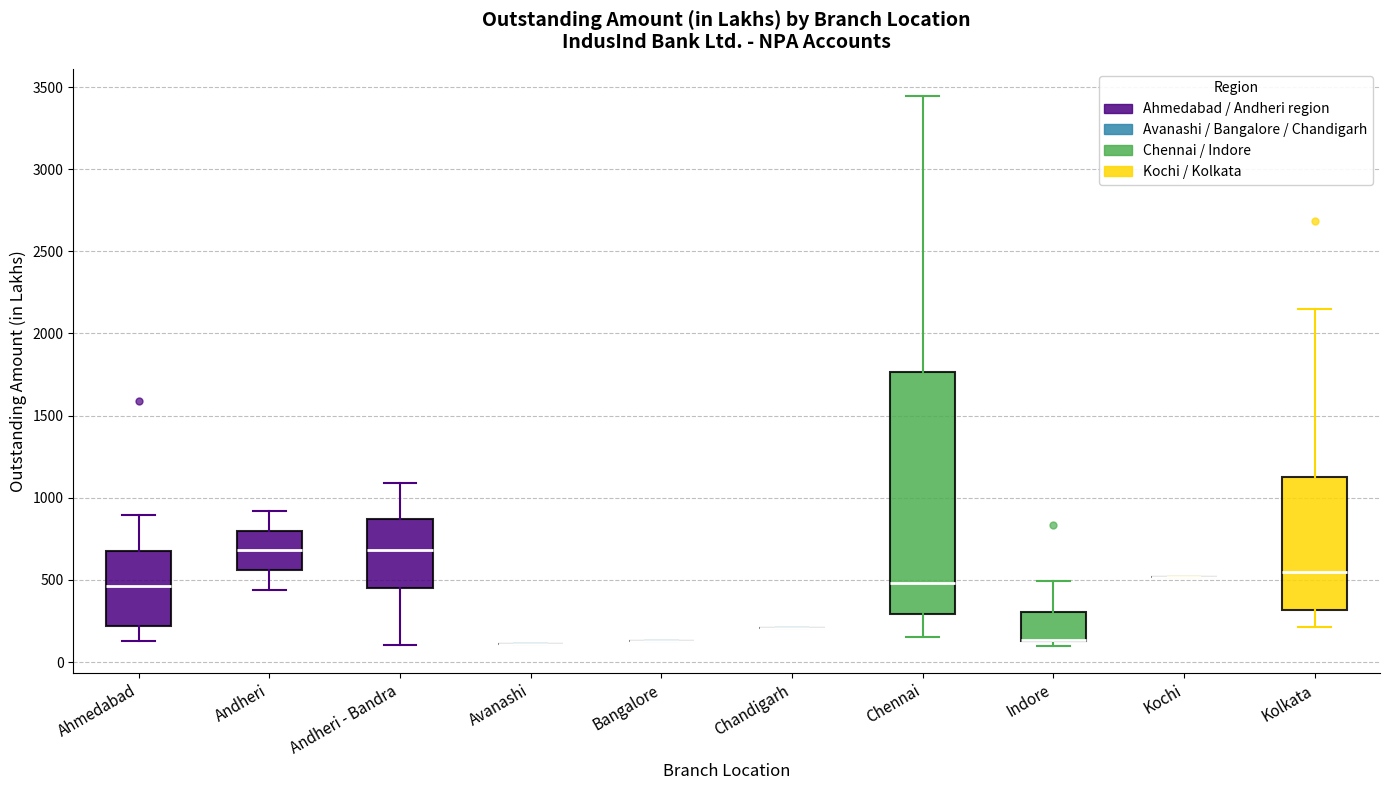

Which box is the tallest, from its lower edge to its upper edge?

Chennai